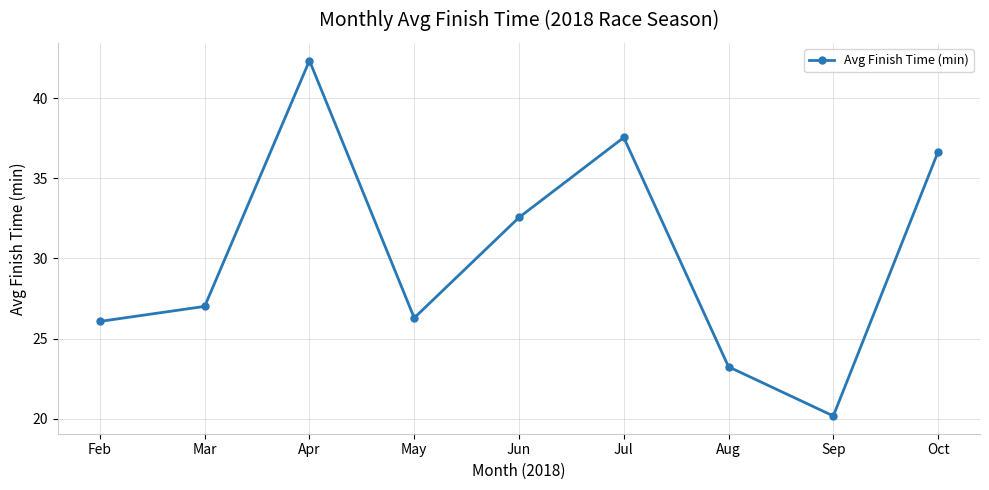

Approximately how many times larger is the value at Jul compared to Apr?

0.9